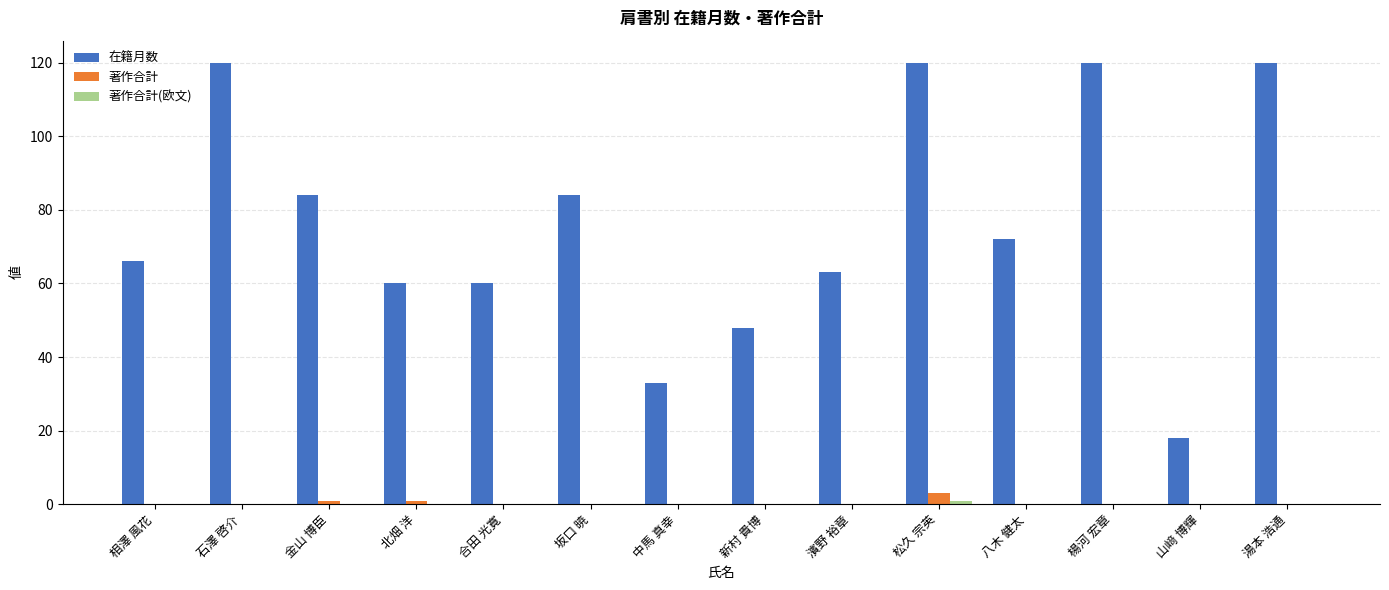

Are the bars horizontal?

No